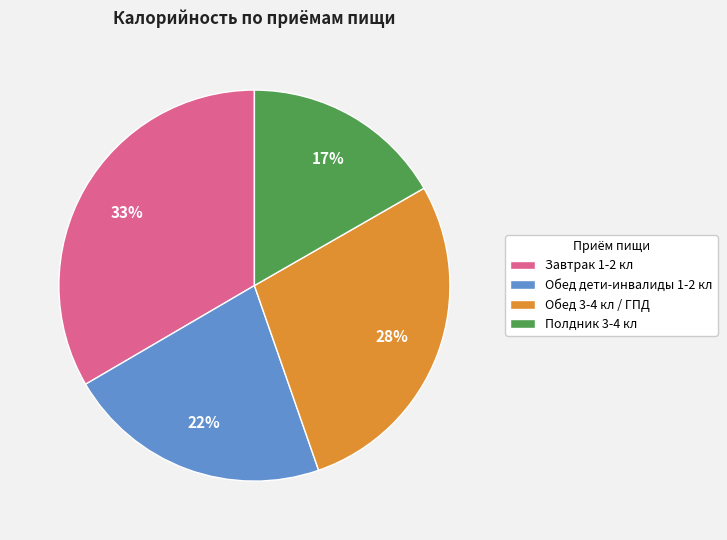

Is there any slice that represents more than half of the pie?

No